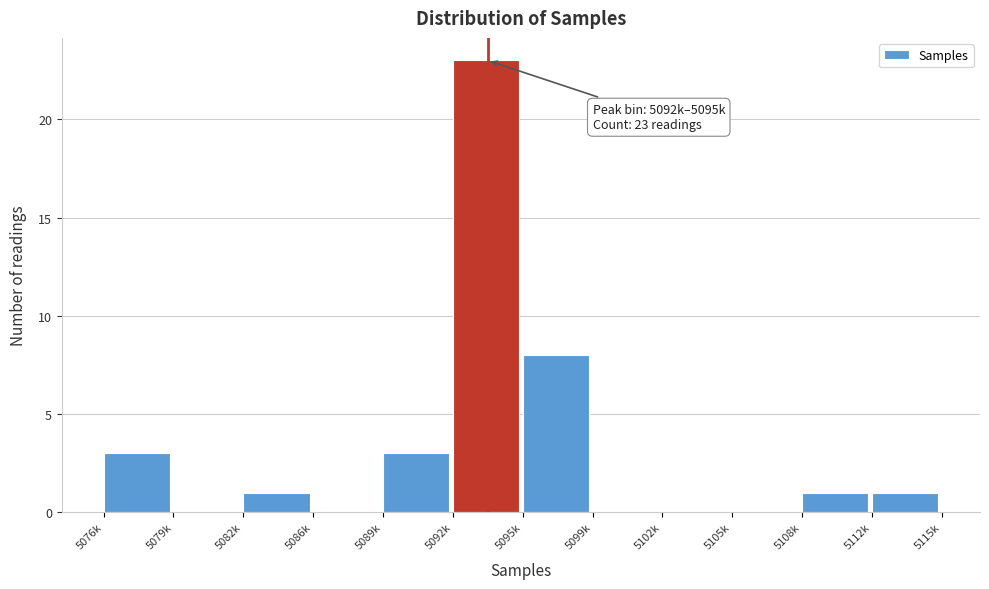

Reading left to right, transcribe all the data shown in this chart.

5076k=3	5079k=0	5082k=1	5086k=0	5089k=3	5092k=23	5095k=8	5099k=0	5102k=0	5105k=0	5108k=1	5112k=1